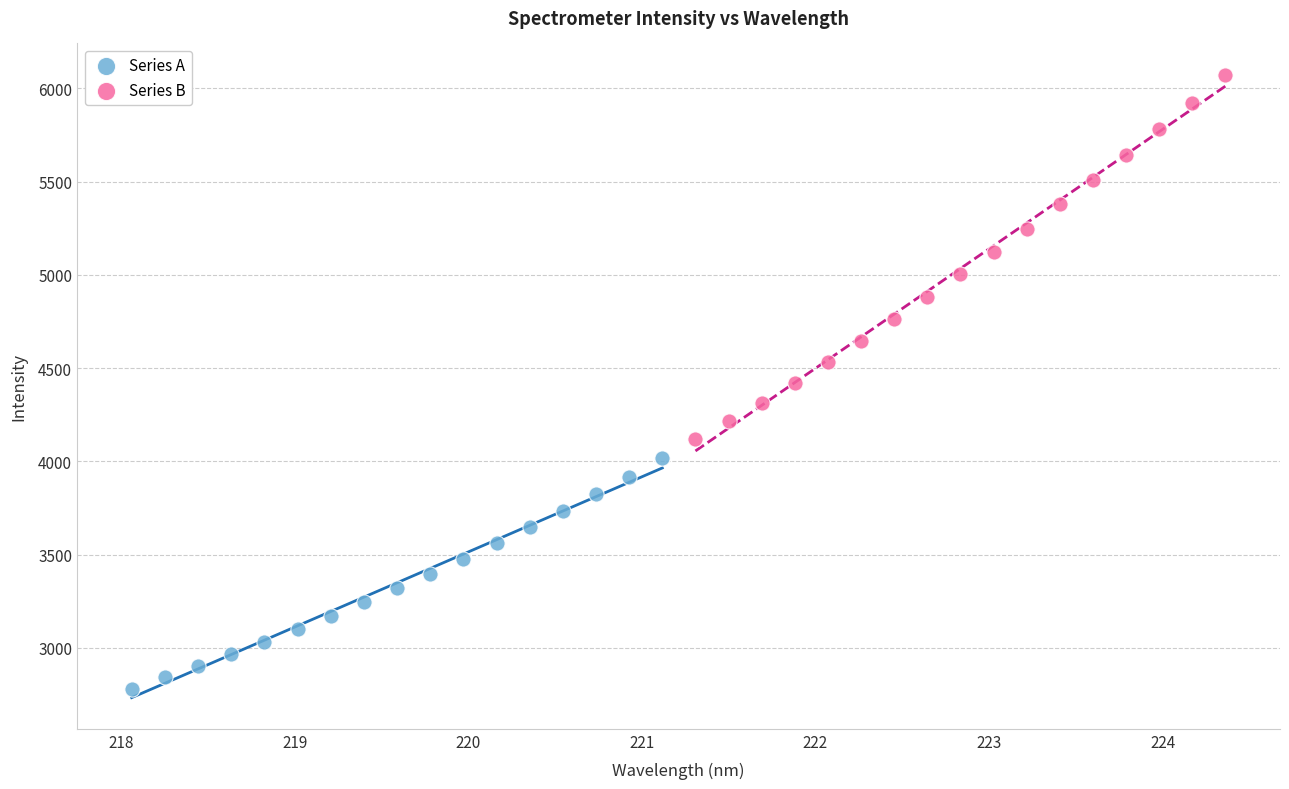

Which series has the widest spread of Y values?

Series B